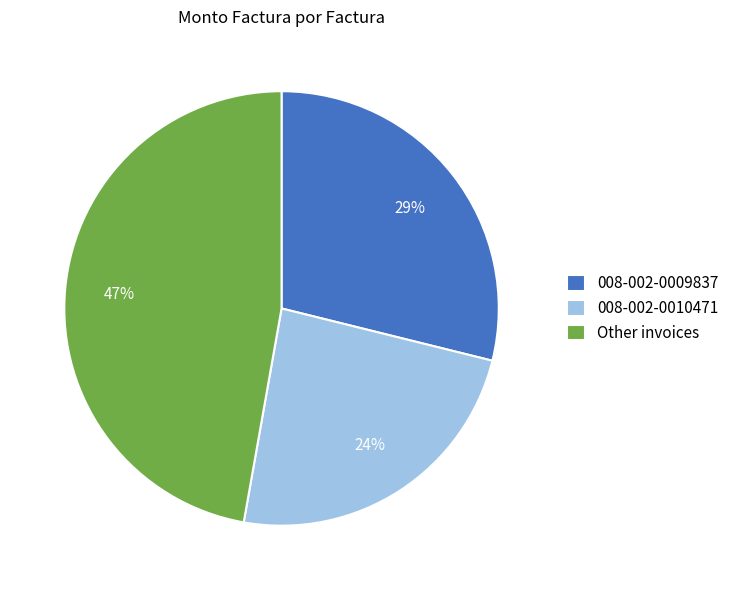

Is there any slice that represents more than half of the pie?

No